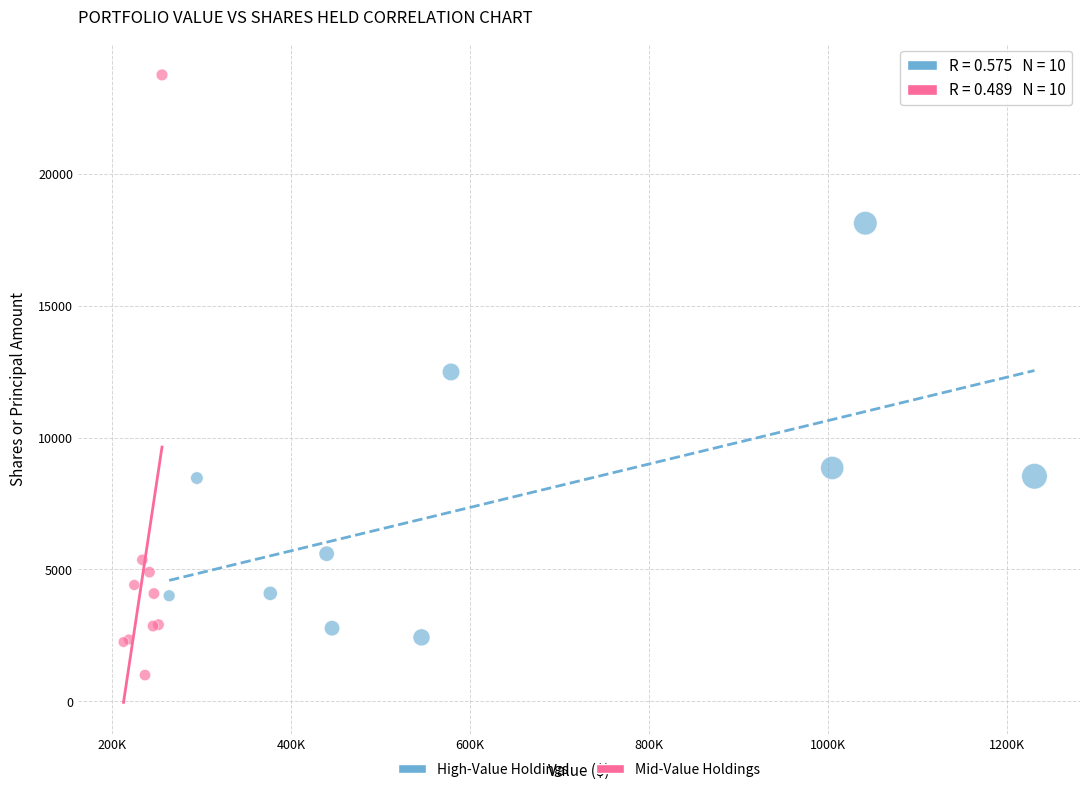

Which series has the largest Y range (max minus min)?

Mid-Value Holdings